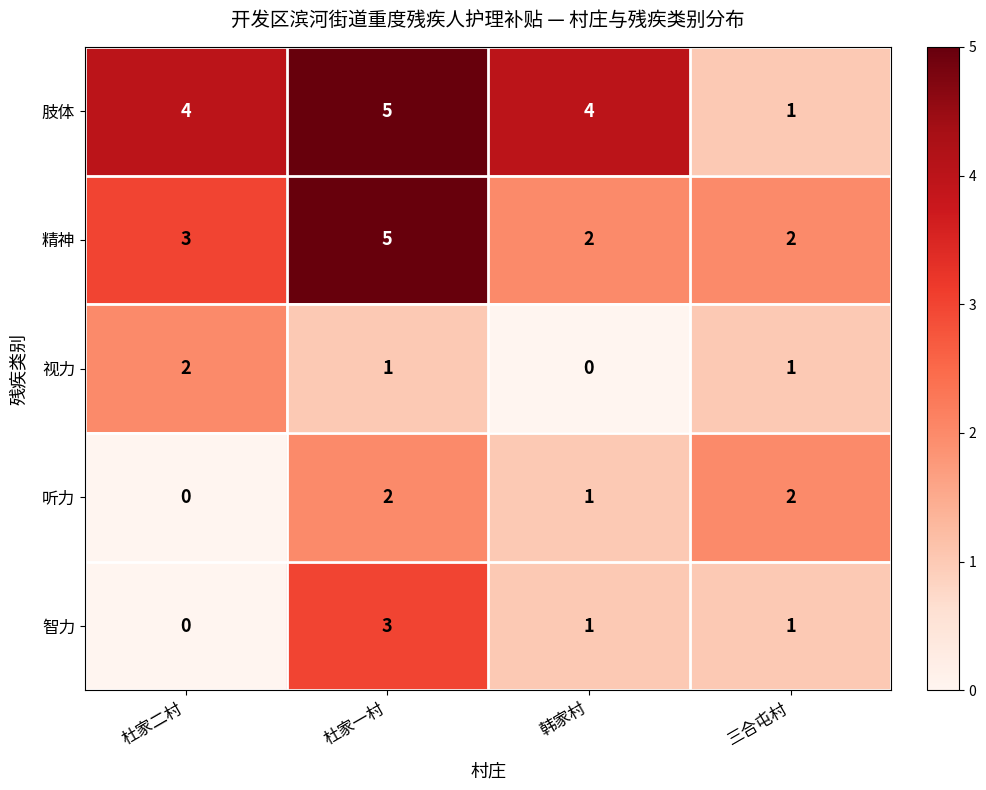

What is the greatest value displayed?

5